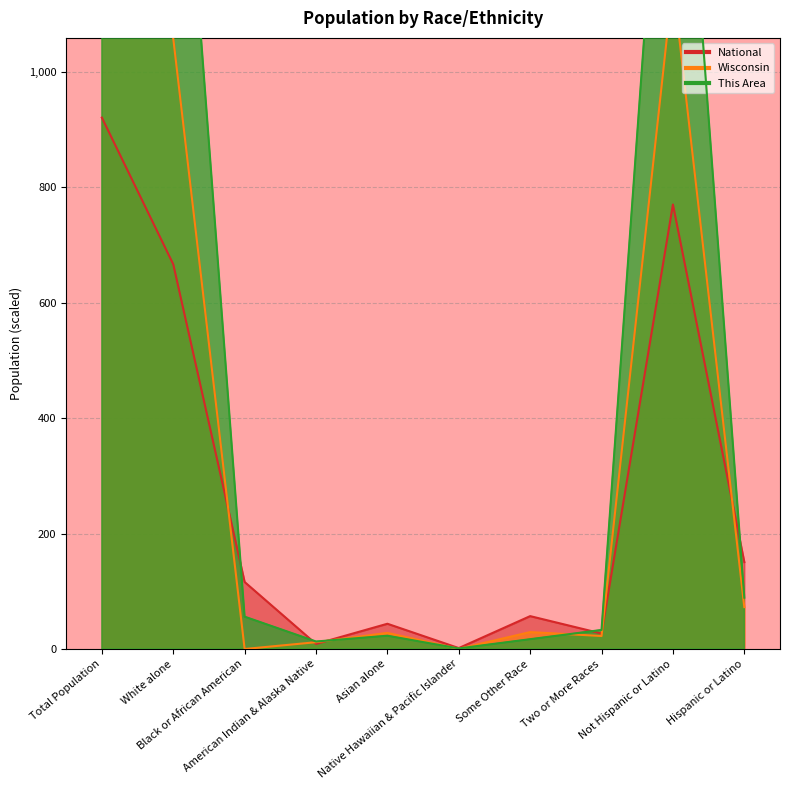

The This Area series shows 0.6 at Native Hawaiian & Pacific Islander. True or false?

False